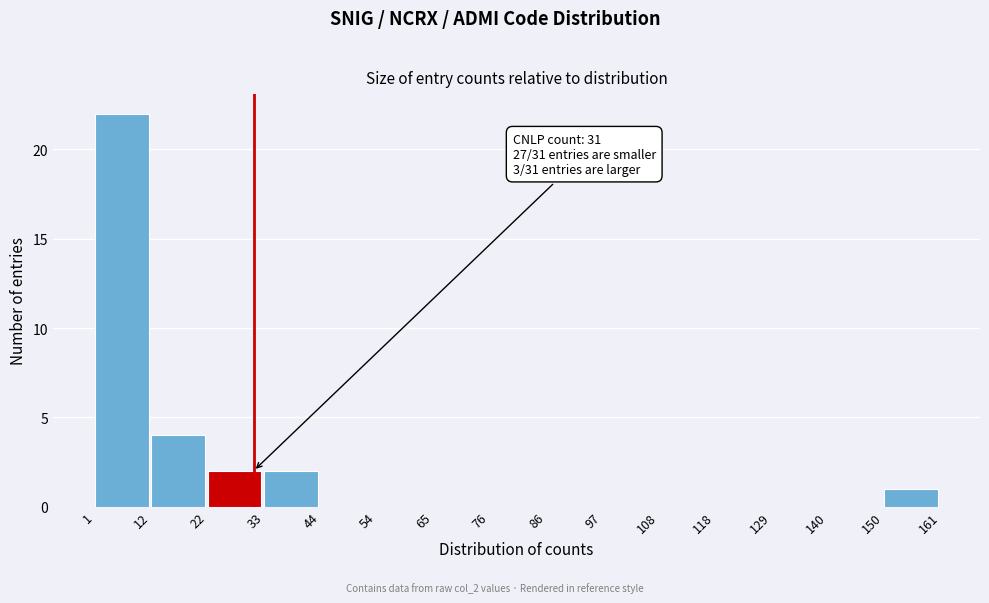

Which range on the x-axis has the tallest bar?

1 to 12